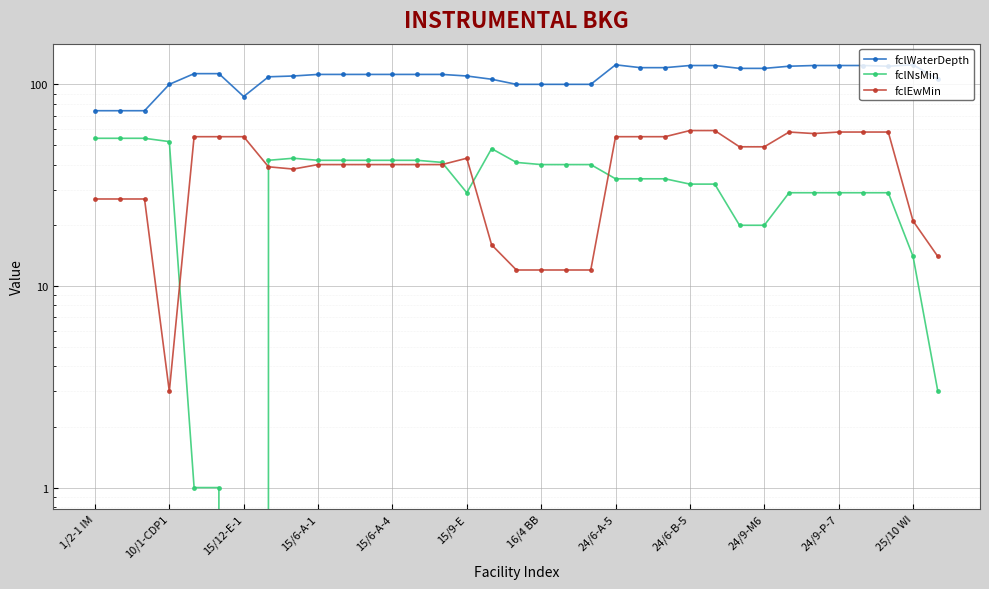

How many times do fclNsMin and fclEwMin cross each other?

5